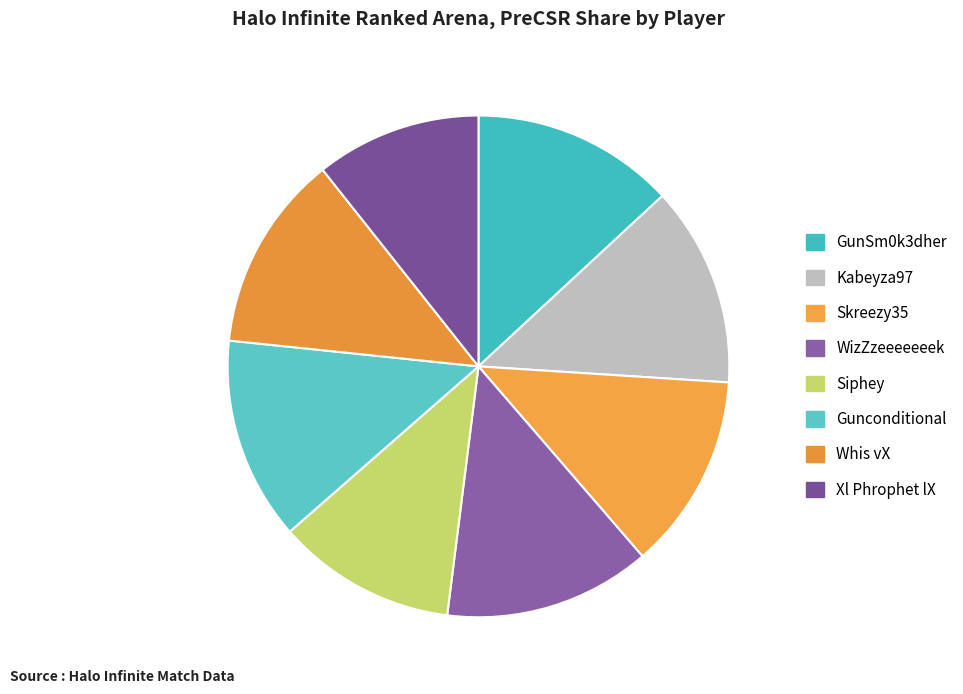

Rank the categories by value from highest to lowest.

WizZzeeeeeeek, GunSm0k3dher, Gunconditional, Kabeyza97, Whis vX, Skreezy35, Siphey, Xl Phrophet lX